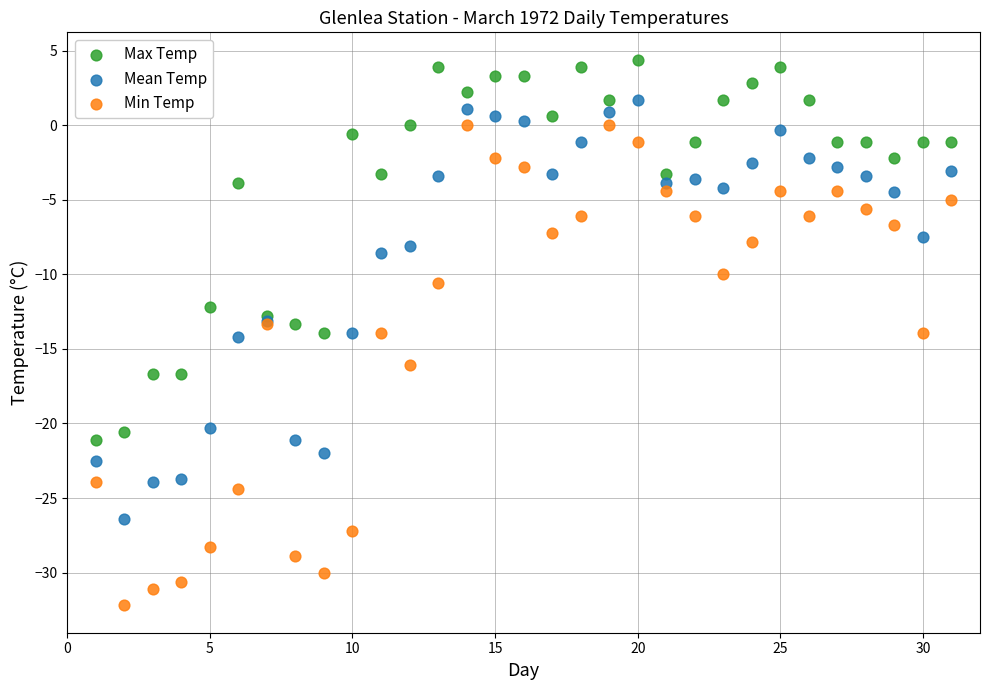

Which series reaches the minimum Y coordinate?

Min Temp